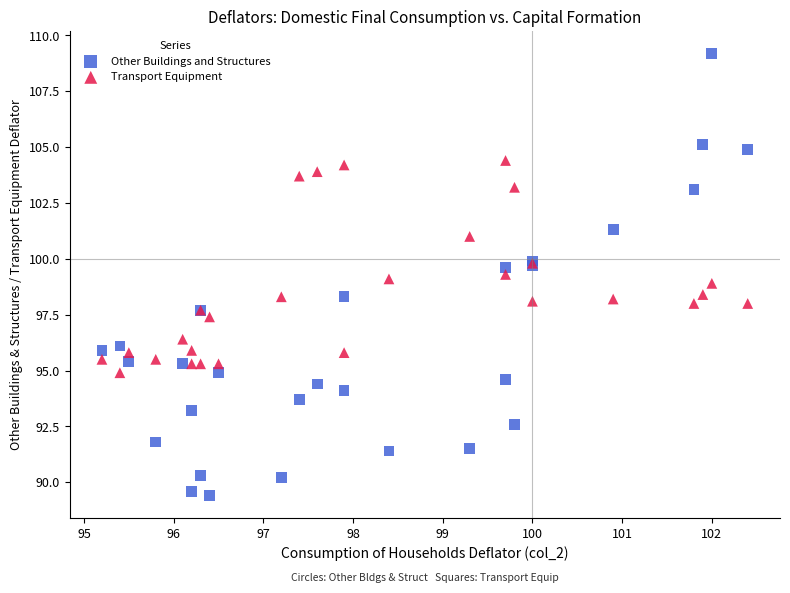

What is the X range (max minus min) for the scatter plot?

7.2